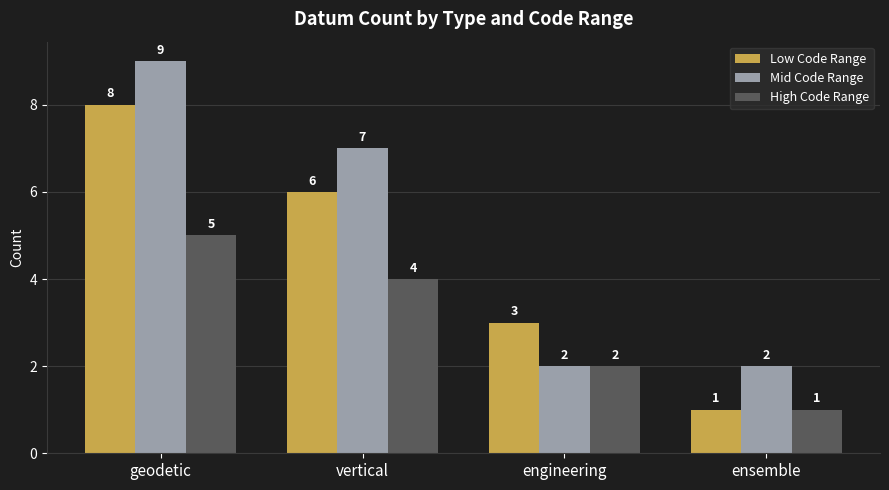

What position from the right is geodetic?

4